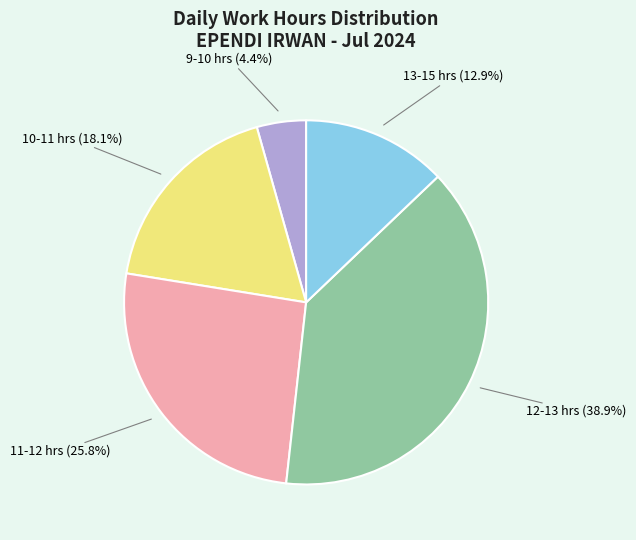

Does any single category account for the majority?

No